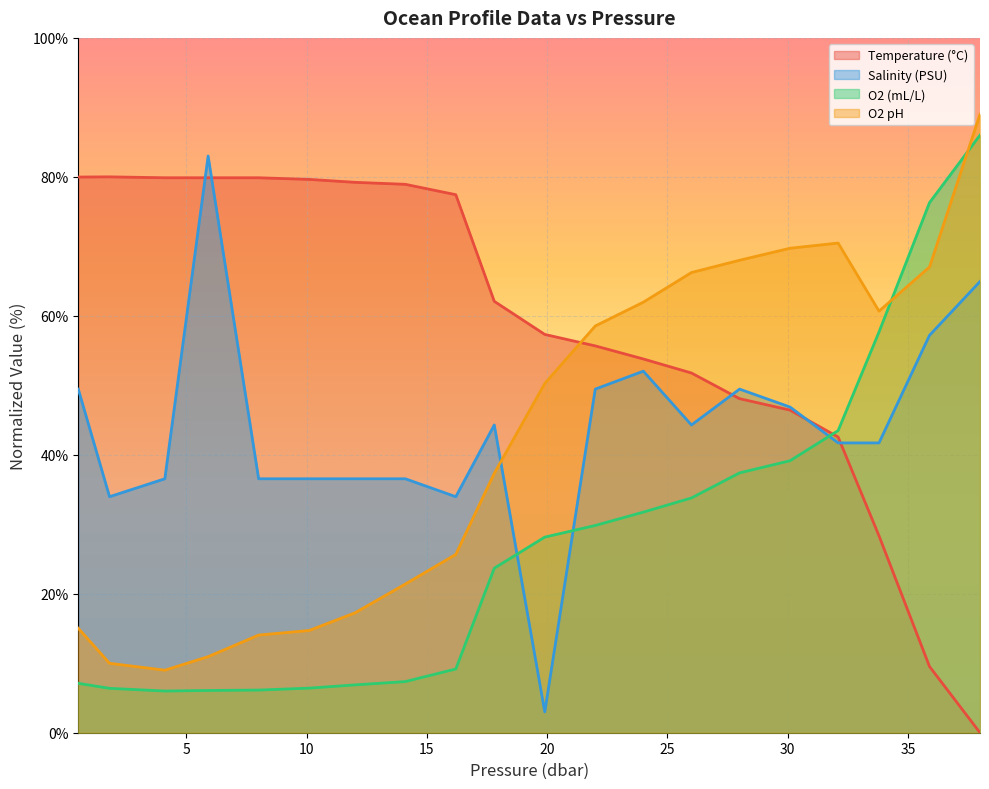

Where does the t series first go above 62?

0.5